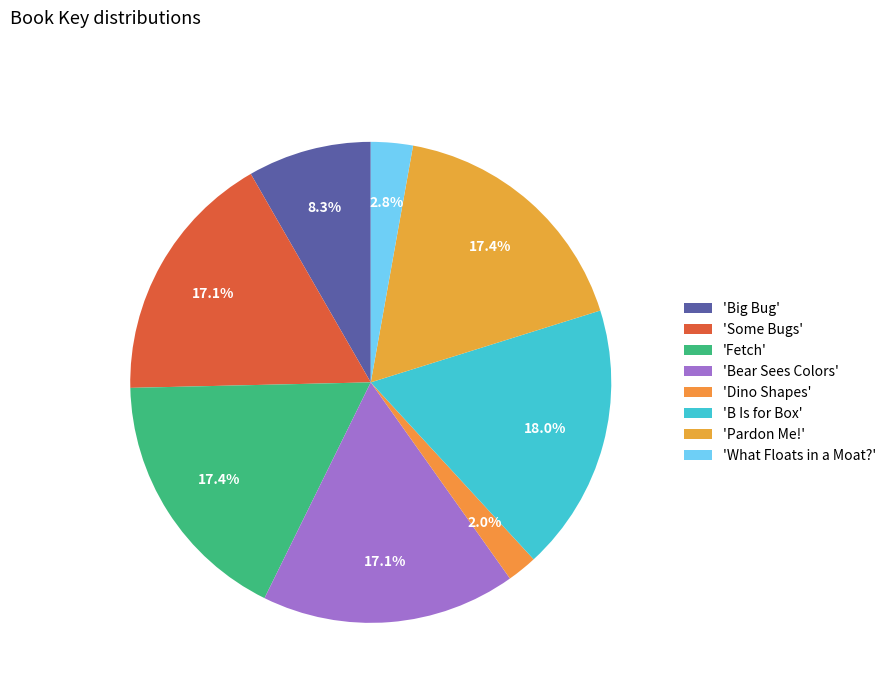

How many segments does this pie chart have?

8